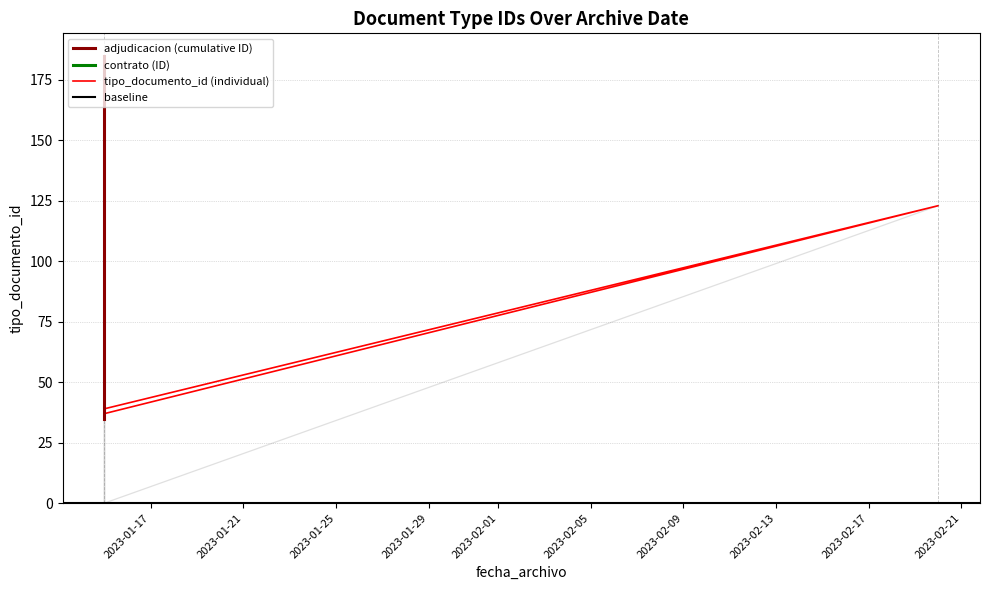

List the labels in order of value, largest first.

2023-02-20, 2023-01-15, 2023-01-15, 2023-01-15, 2023-01-15, 2023-01-15